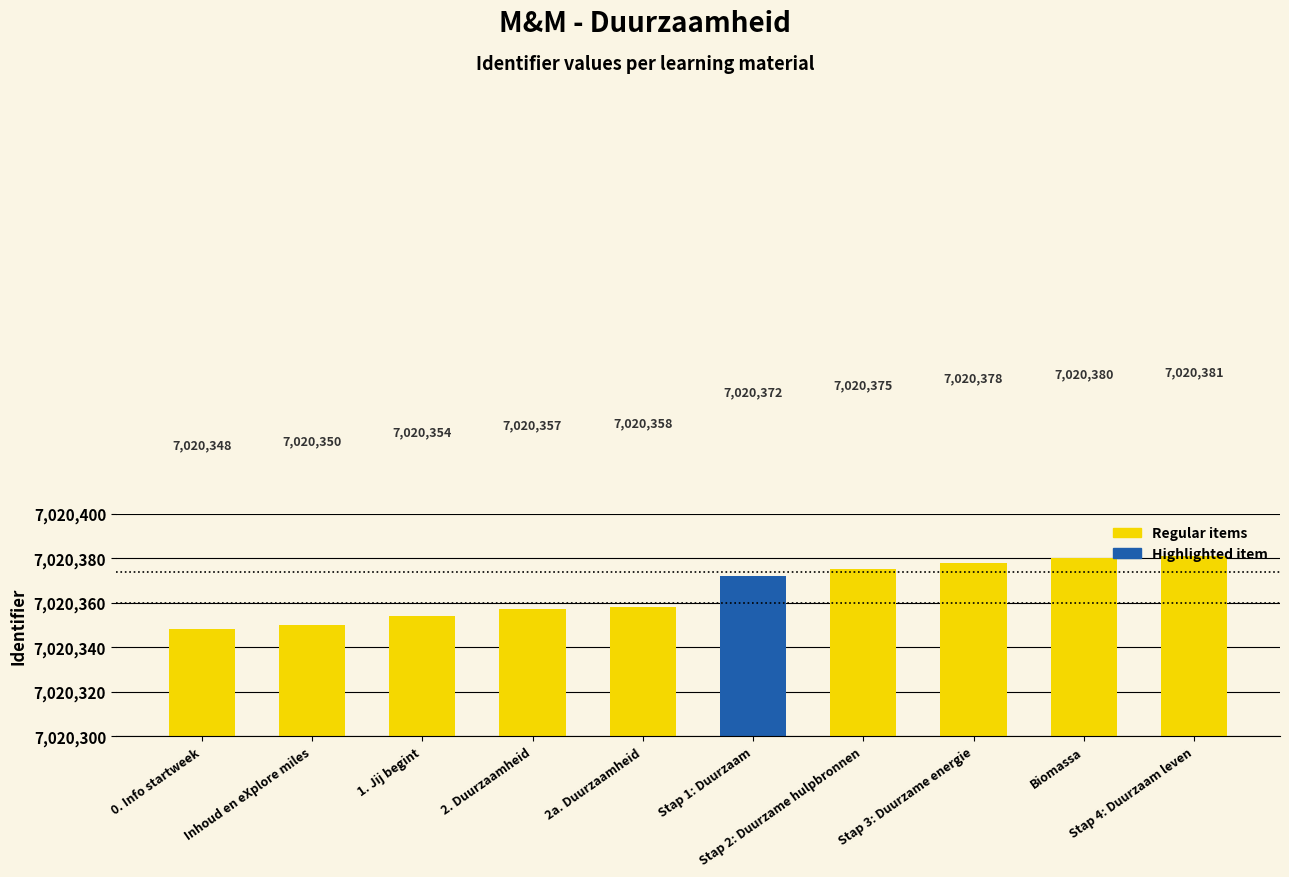

What is the approximate value at Biomassa?

7020380